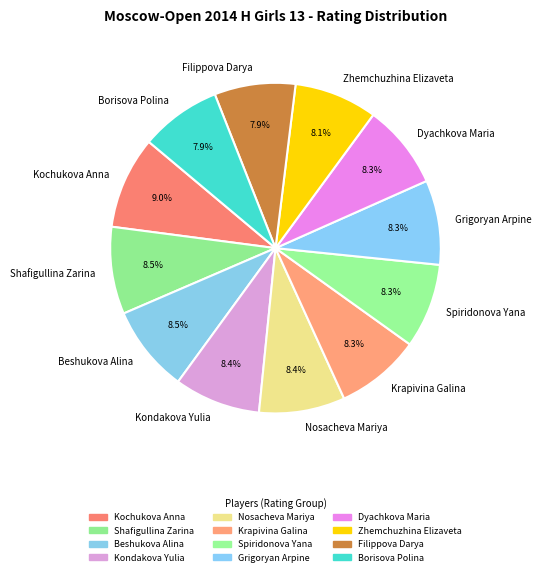

Does Filippova Darya account for over 50% of the chart?

No